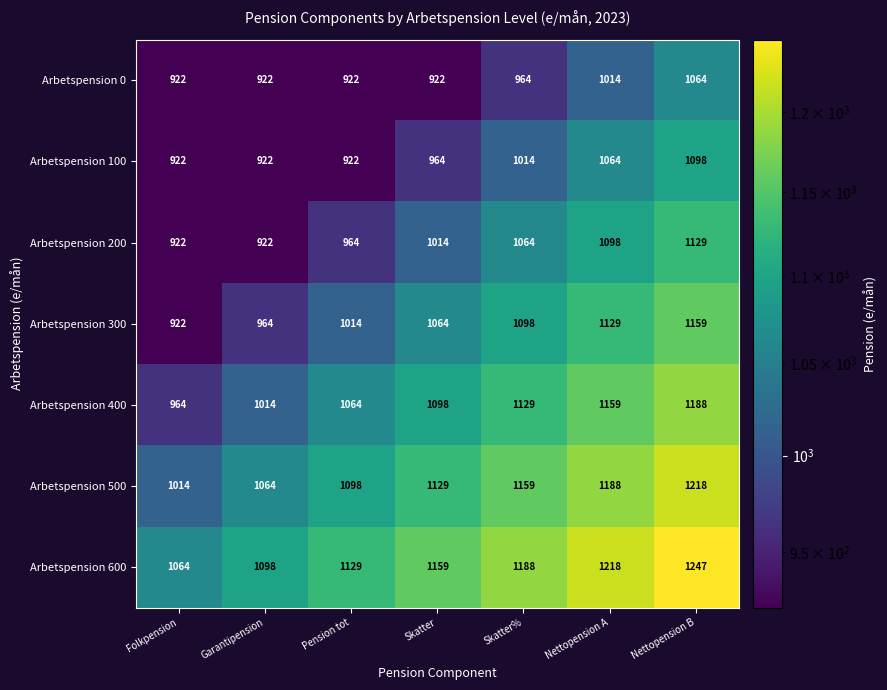

What is the maximum value shown in the chart?

1247